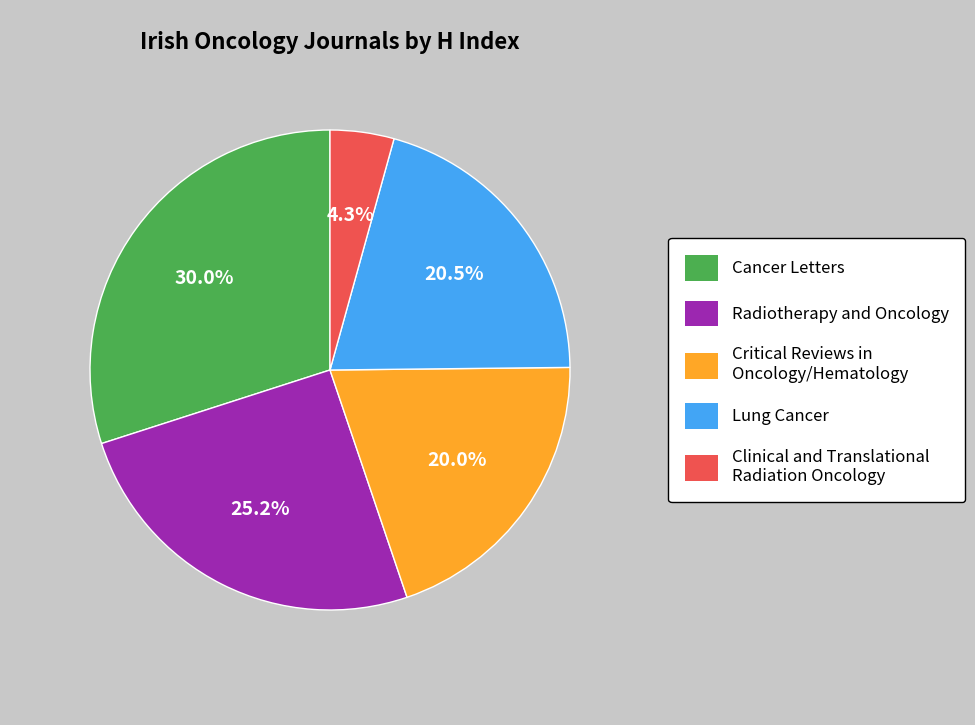

What is the ratio of the value at Lung Cancer to the value at Clinical and Translational Radiation Oncology?

4.8